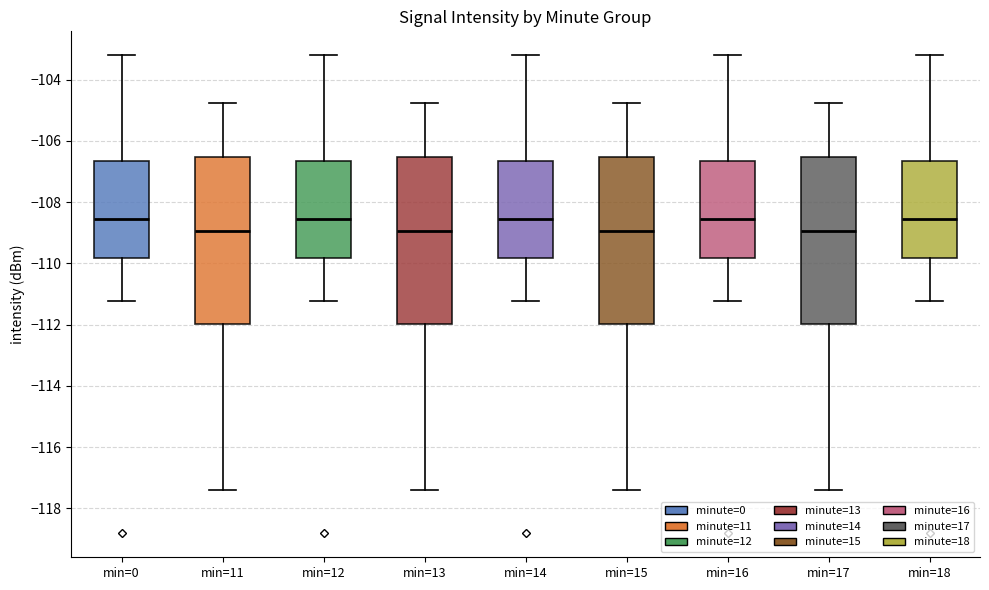

Reading left to right, read every box against the y-axis: the position of its median line, the range the box covers, and the ends of its whiskers. The values are not printed on the chart, so give them approximately, as read against the axis.

min=0: median -108.6, box -109.8 to -106.6, whiskers -111.2 to -103.2
min=11: median -109.0, box -112.0 to -106.6, whiskers -117.4 to -104.8
min=12: median -108.6, box -109.8 to -106.6, whiskers -111.2 to -103.2
min=13: median -109.0, box -112.0 to -106.6, whiskers -117.4 to -104.8
min=14: median -108.6, box -109.8 to -106.6, whiskers -111.2 to -103.2
min=15: median -109.0, box -112.0 to -106.6, whiskers -117.4 to -104.8
min=16: median -108.6, box -109.8 to -106.6, whiskers -111.2 to -103.2
min=17: median -109.0, box -112.0 to -106.6, whiskers -117.4 to -104.8
min=18: median -108.6, box -109.8 to -106.6, whiskers -111.2 to -103.2